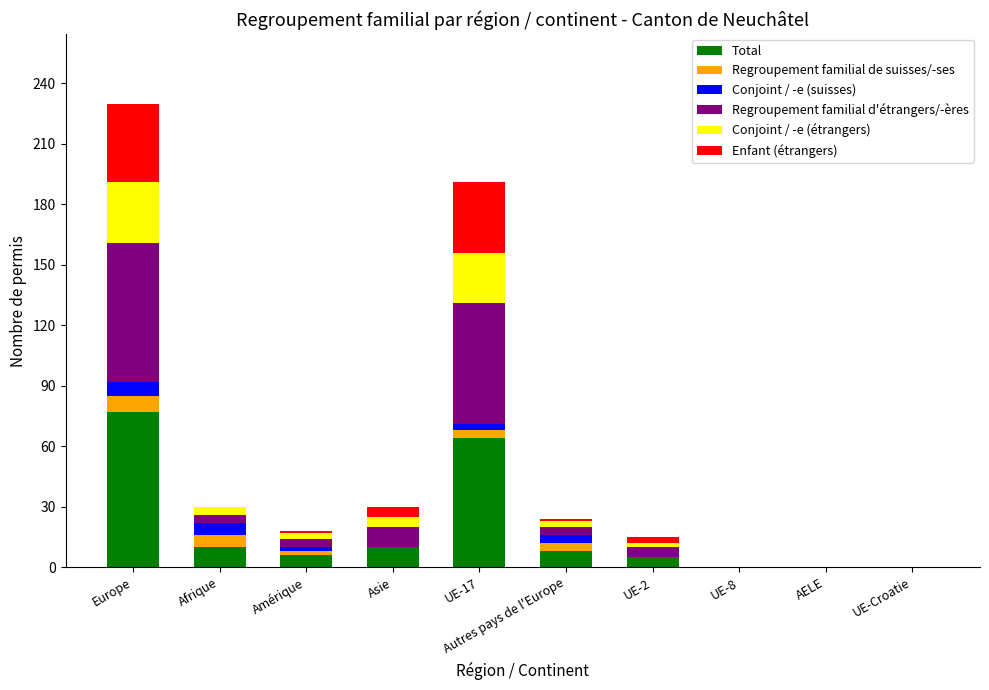

What is the highest value of the Total series?

77